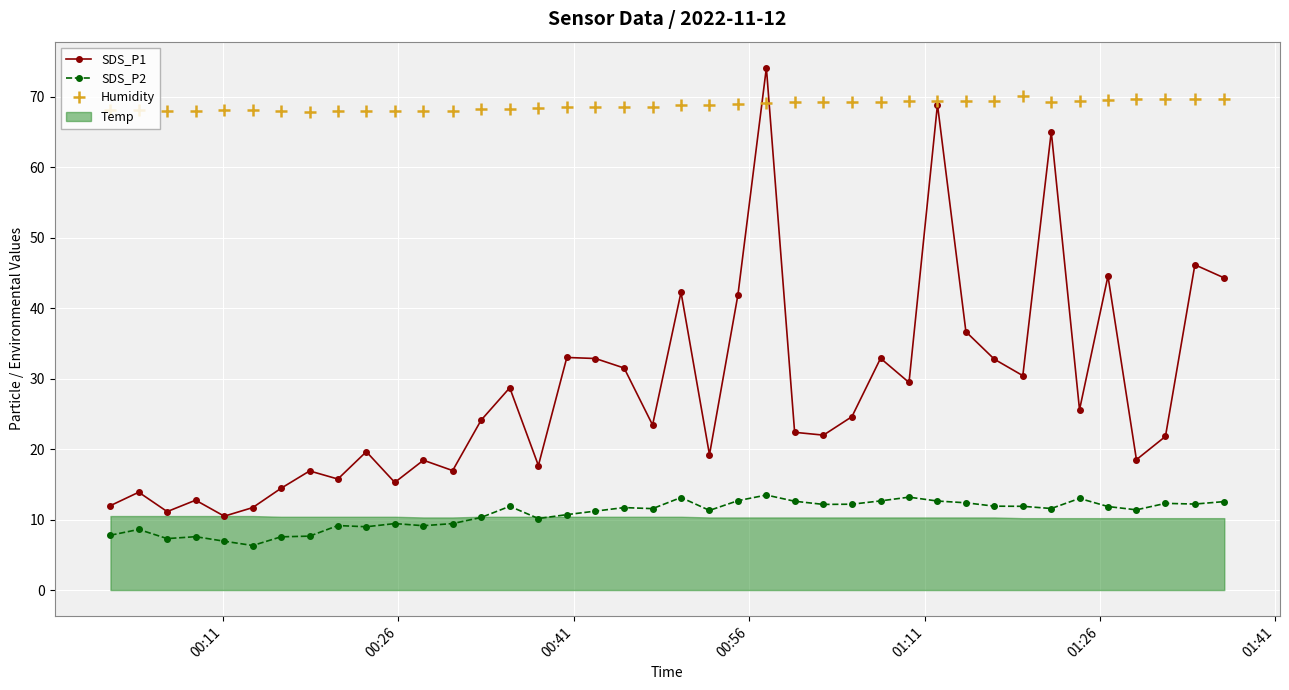

True or false: SDS_P2 and Humidity cross at least once.

False